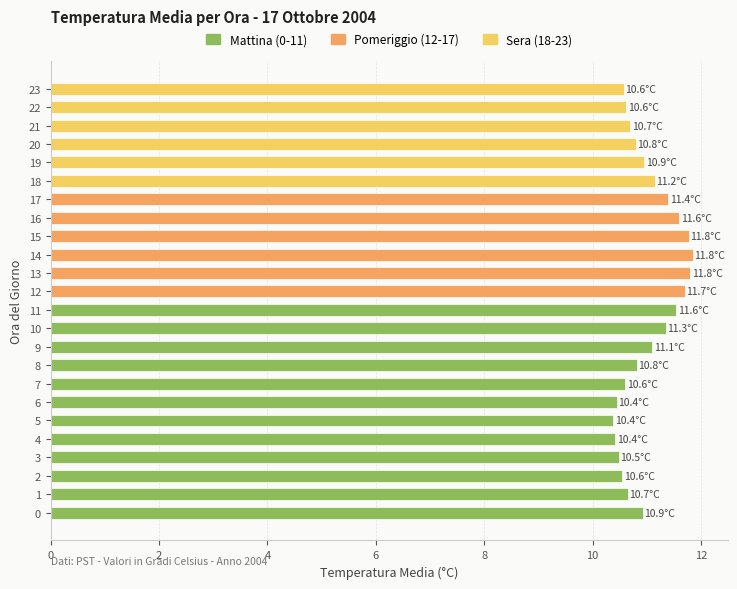

What is the ratio of the value at 20 to the value at 0?

1.0